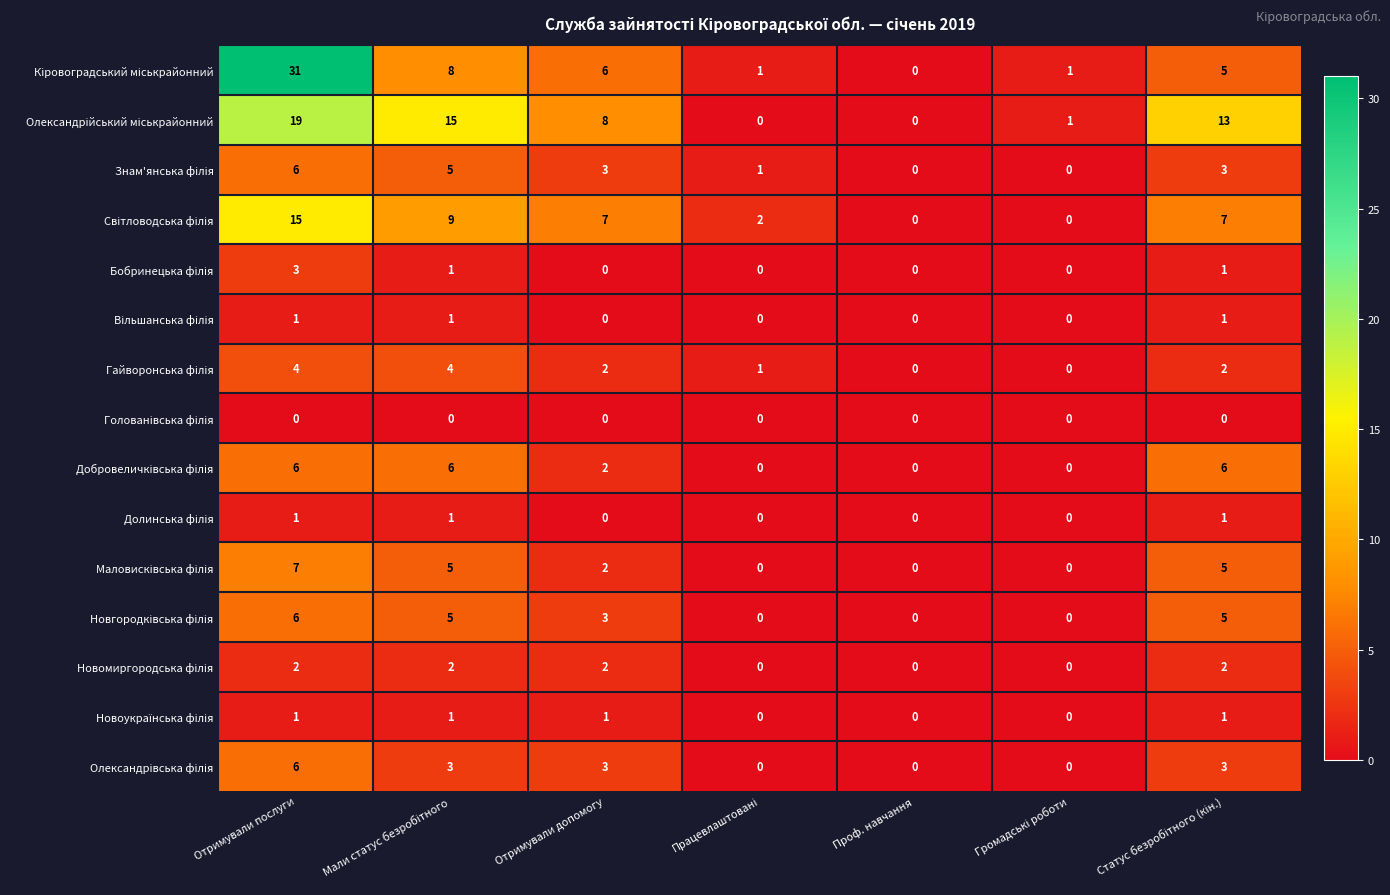

Which label corresponds to the largest value in the chart?

Отримували послуги